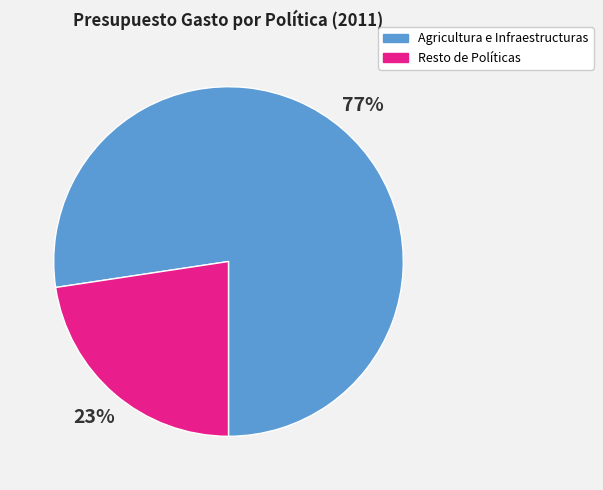

Rank the categories by value from highest to lowest.

Agricultura e Infraestructuras, Resto de Políticas